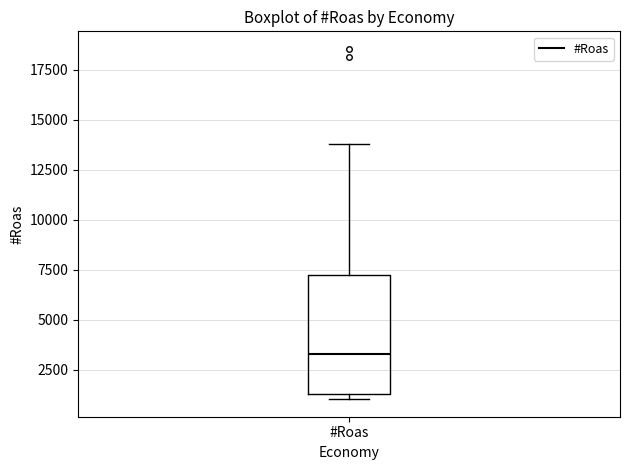

Read this box plot against the y-axis: the position of the median line, the range covered by the box, and the ends of both whiskers. The values are not printed on the chart, so give them approximately, as read against the axis.

median 3500, box 1500 to 7000, whiskers 1000 to 14000